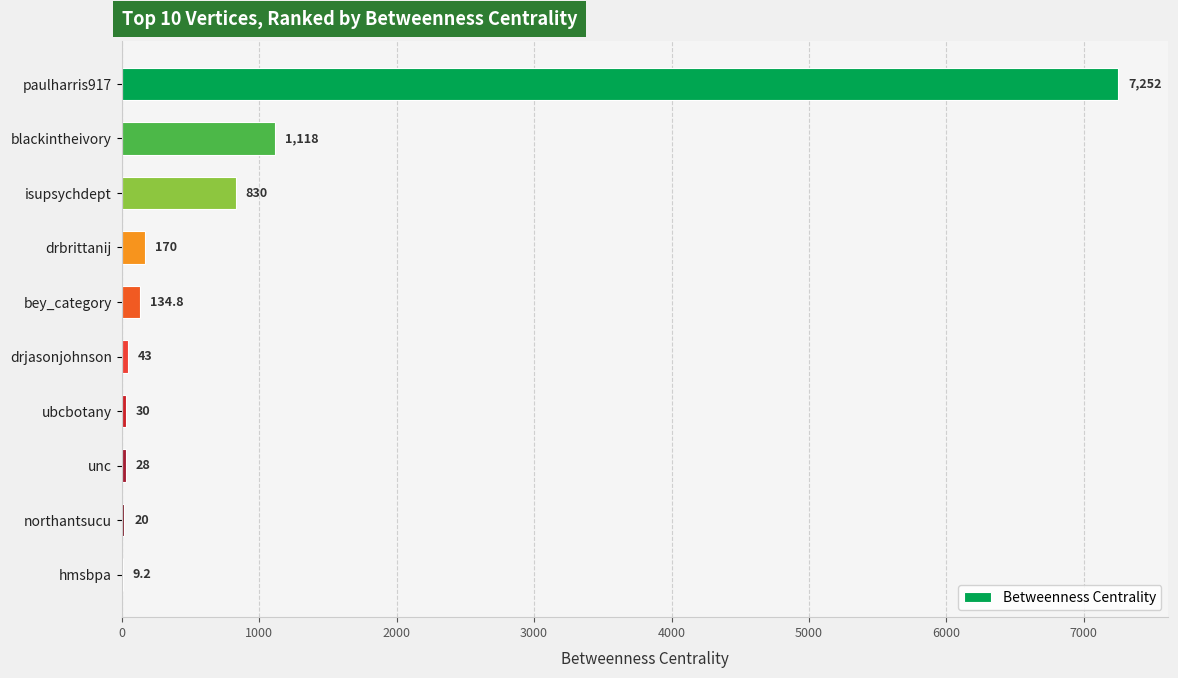

Which category has the highest value across all series?

paulharris917